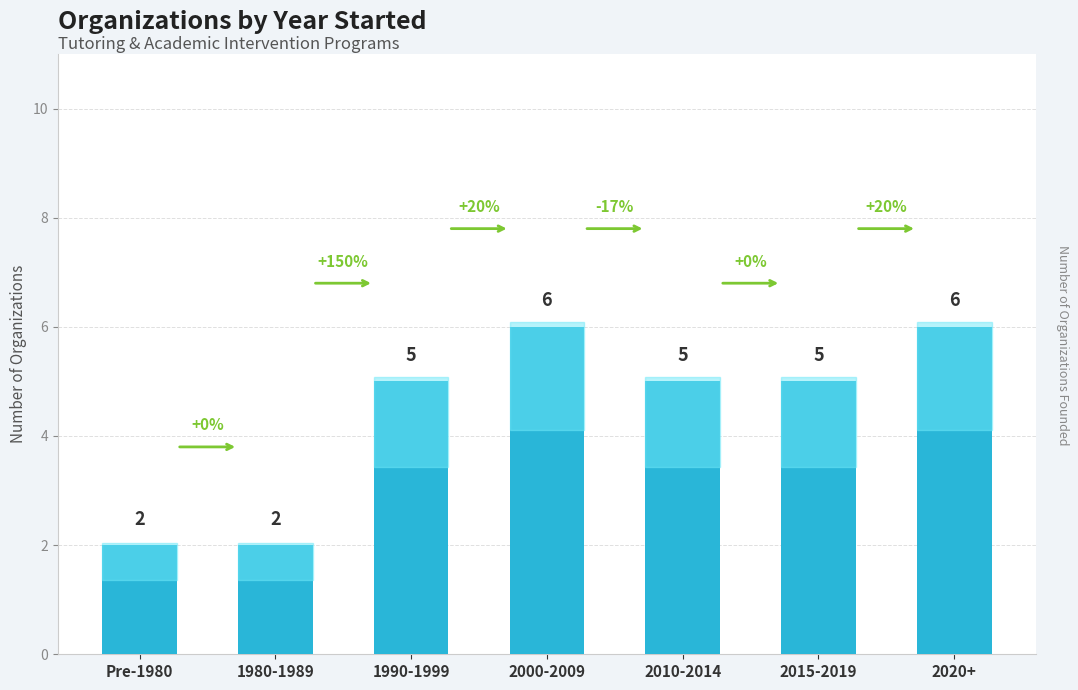

True or false: the data shows 6 at 2000-2009.

True